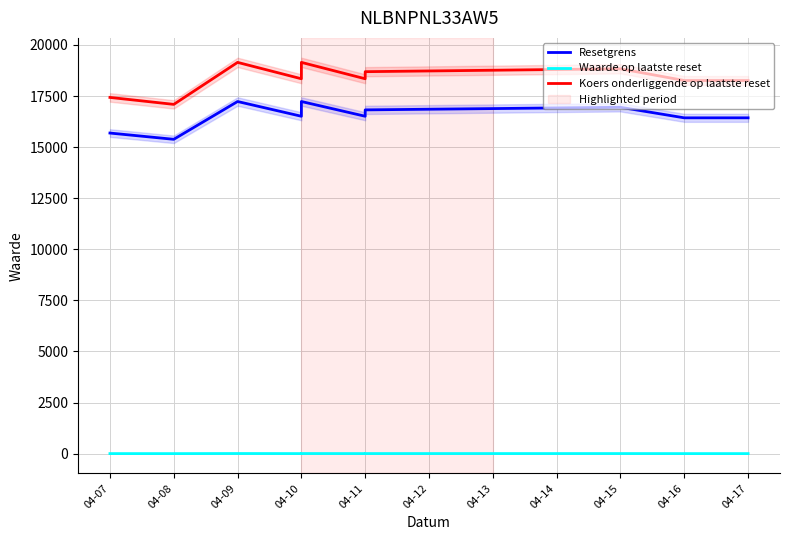

What is the sum of all Resetgrens values?

182096.7